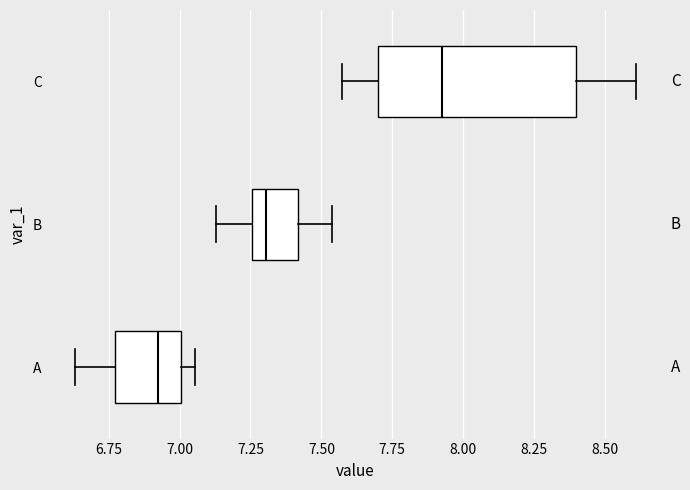

Which box has the furthest to the right median line?

C